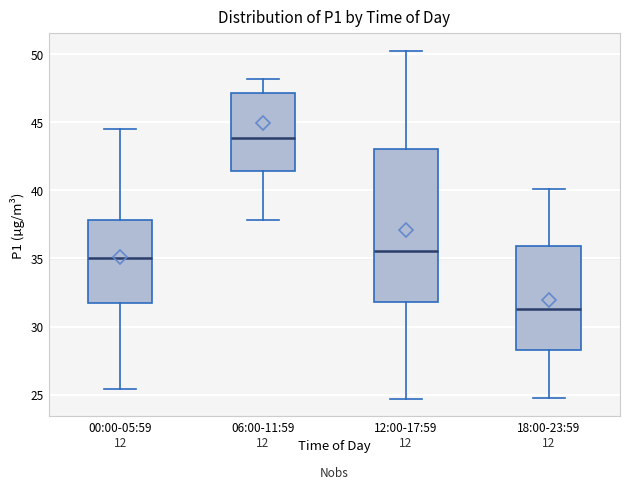

Which box's median line is the lowest?

18:00-23:59